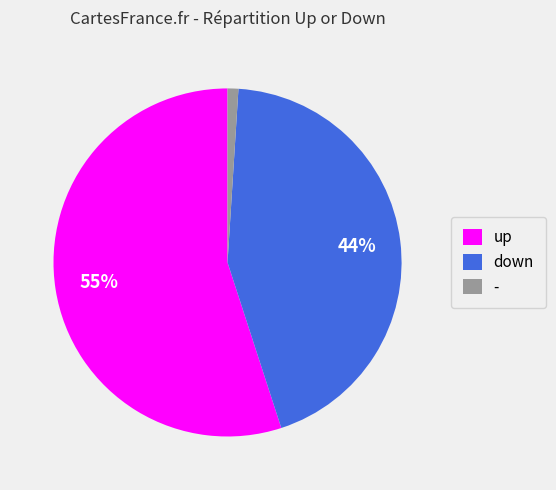

Is it true that - is 1% of the pie?

True